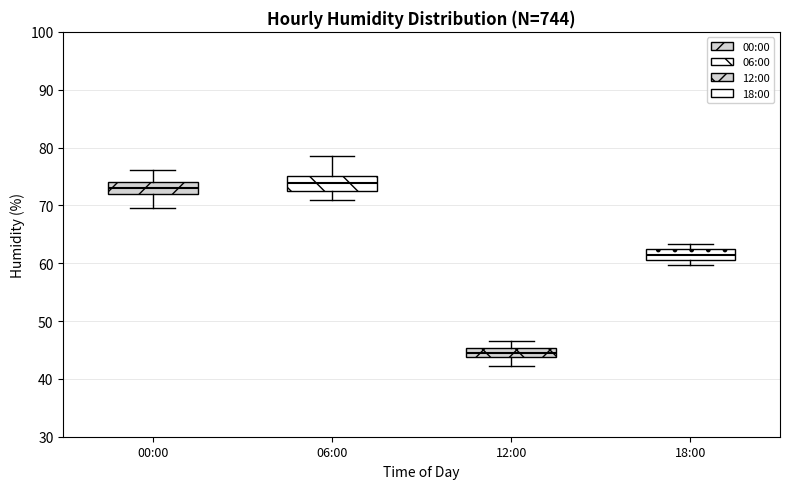

Reading left to right, transcribe this box plot: for each box, give where its median line is, the range the box spans, and where its two whiskers end, as read against the y-axis. The values are not printed on the chart, so give them approximately, as read against the axis.

00:00: median 73, box 72 to 74, whiskers 70 to 76
06:00: median 74, box 73 to 75, whiskers 71 to 79
12:00: median 44 (inside the box), box 44 to 45, whiskers 42 to 47
18:00: median 61 (inside the box), box 61 to 62, whiskers 60 to 63